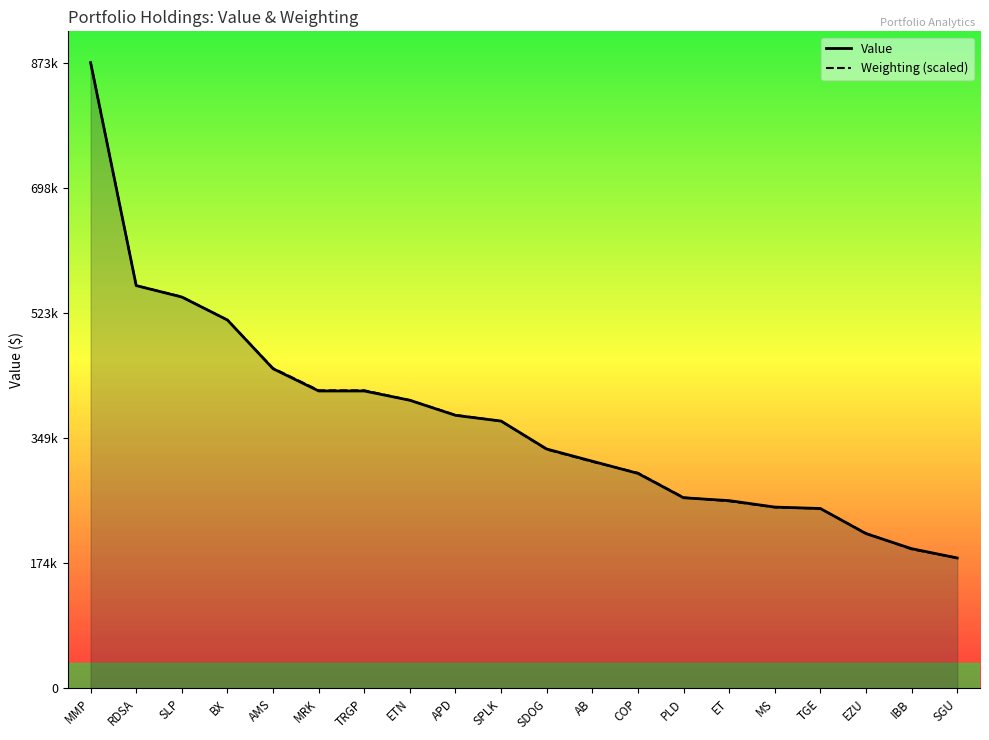

Which label corresponds to the largest value in the chart?

MMP